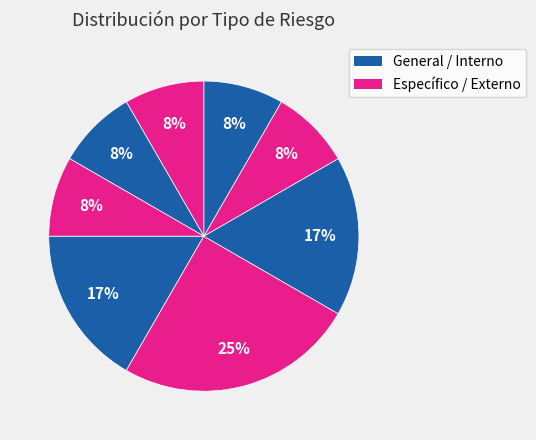

Is there a majority slice in this chart?

No